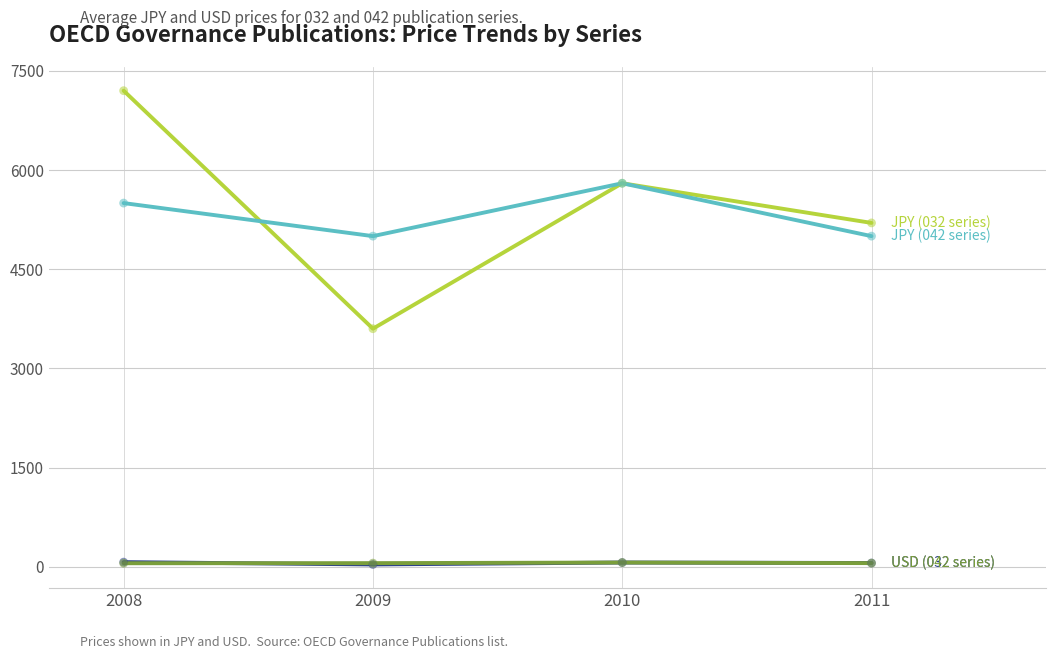

What is the greatest value displayed?

7200